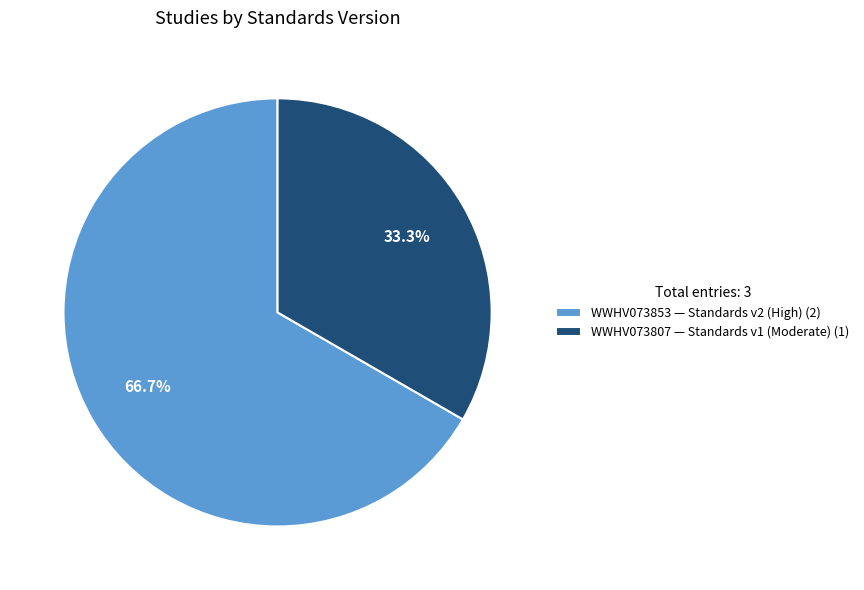

Count the number of slices in the pie.

2